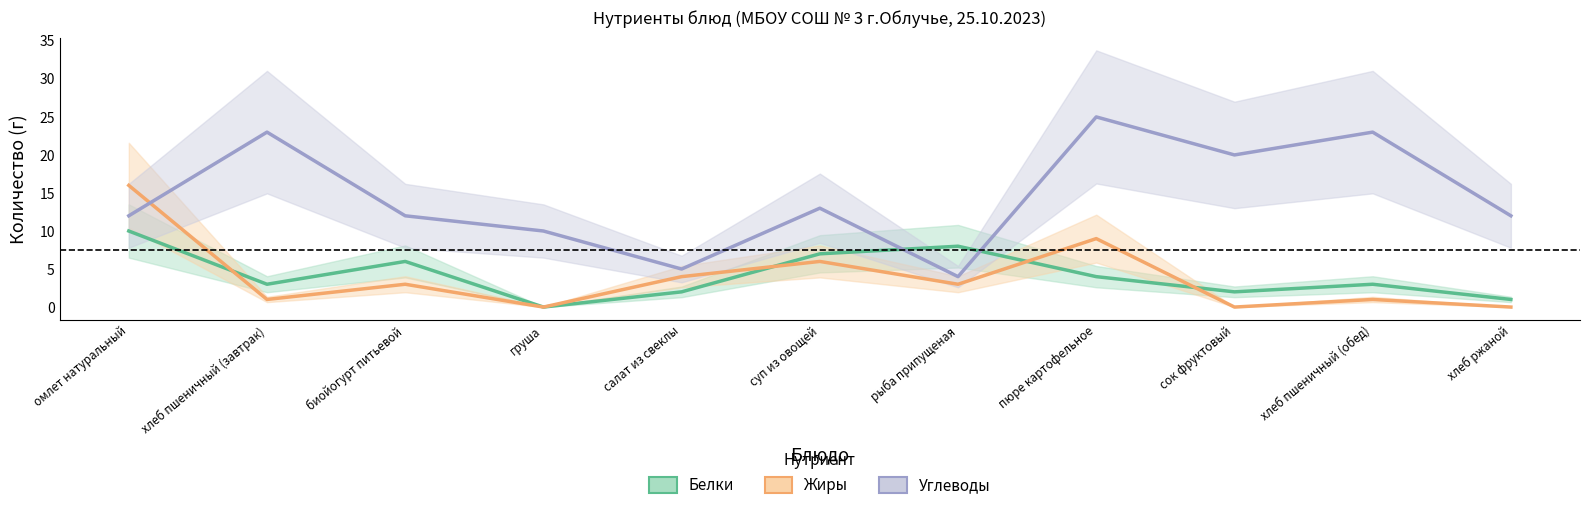

What is the maximum value shown in the chart?

25